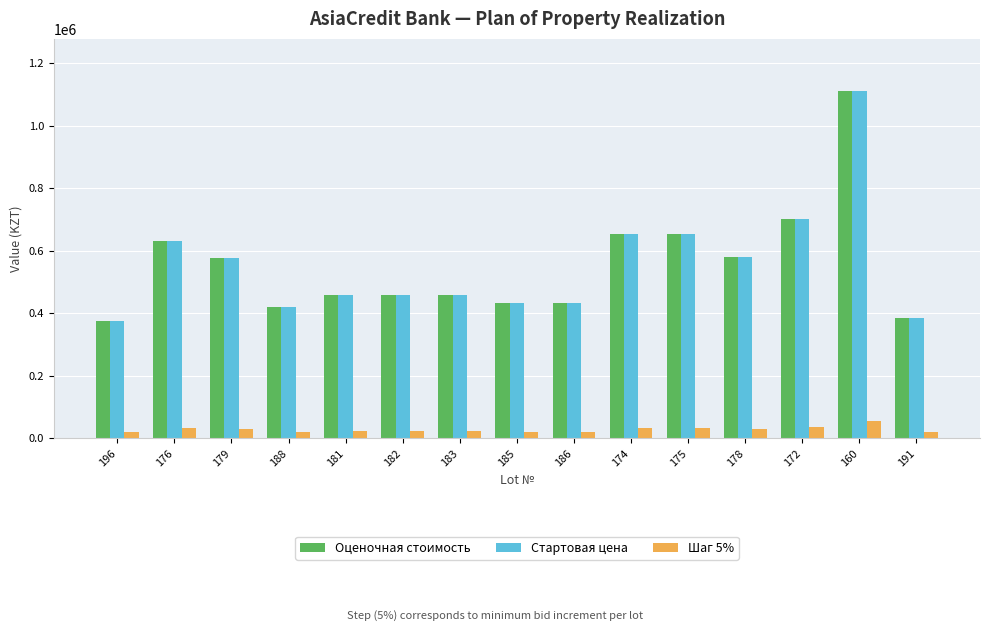

What is the label of the 1st bar from the right?

191